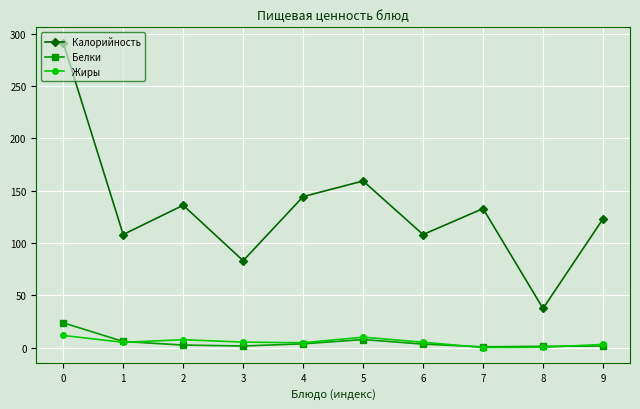

True or false: Жиры and Калорийность intersect in this chart.

False